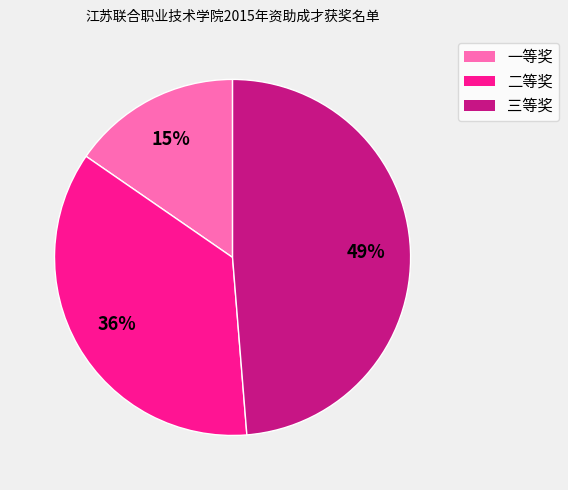

The 一等奖 slice represents 15% of the pie. True or false?

True